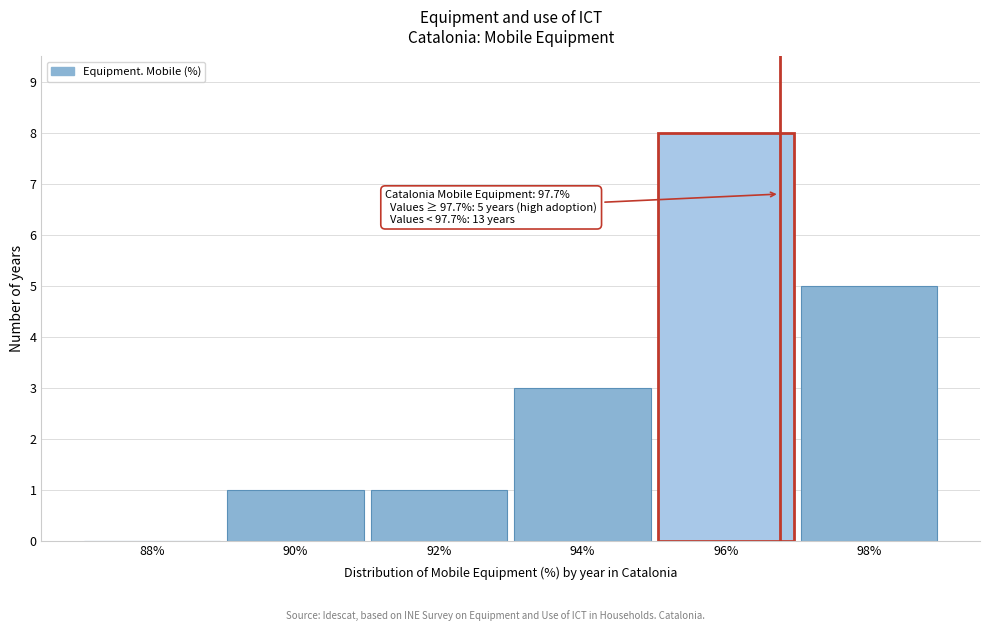

Reading right to left, extract all data points from this chart.

98%=5	96%=8	94%=3	92%=1	90%=1	88%=0